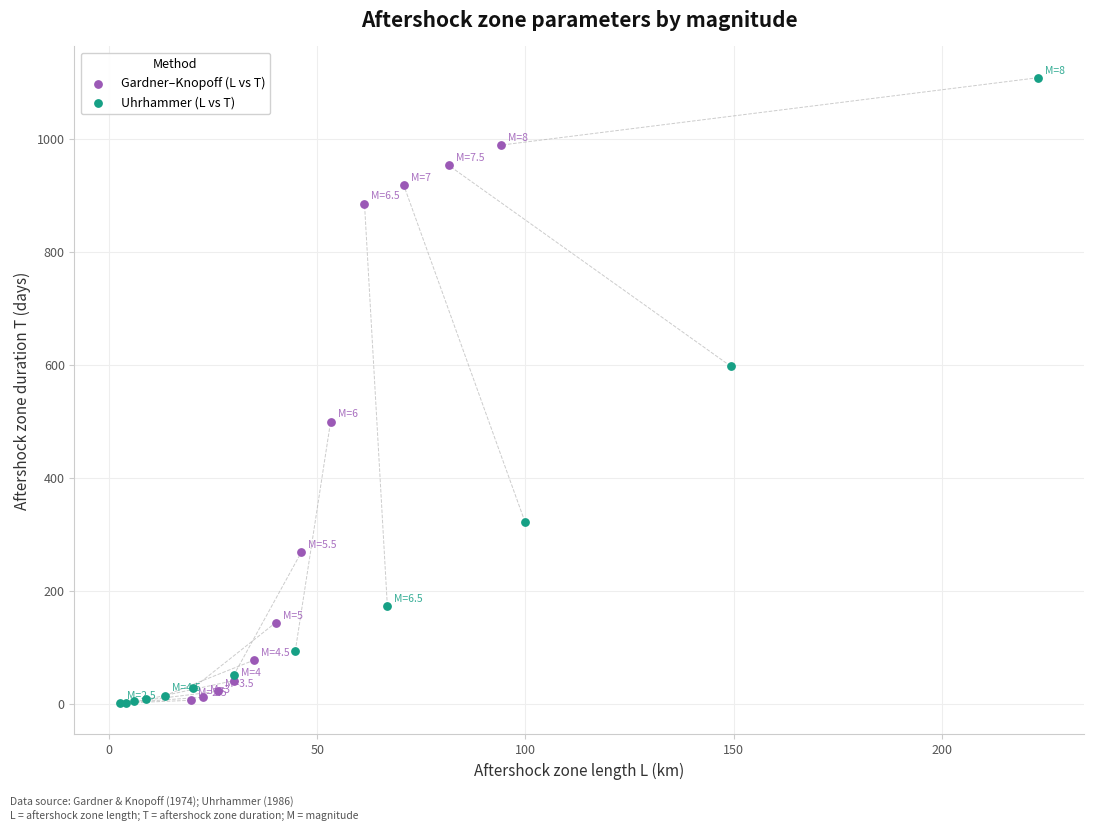

Which series reaches the maximum Y coordinate?

Uhrhammer (L vs T)